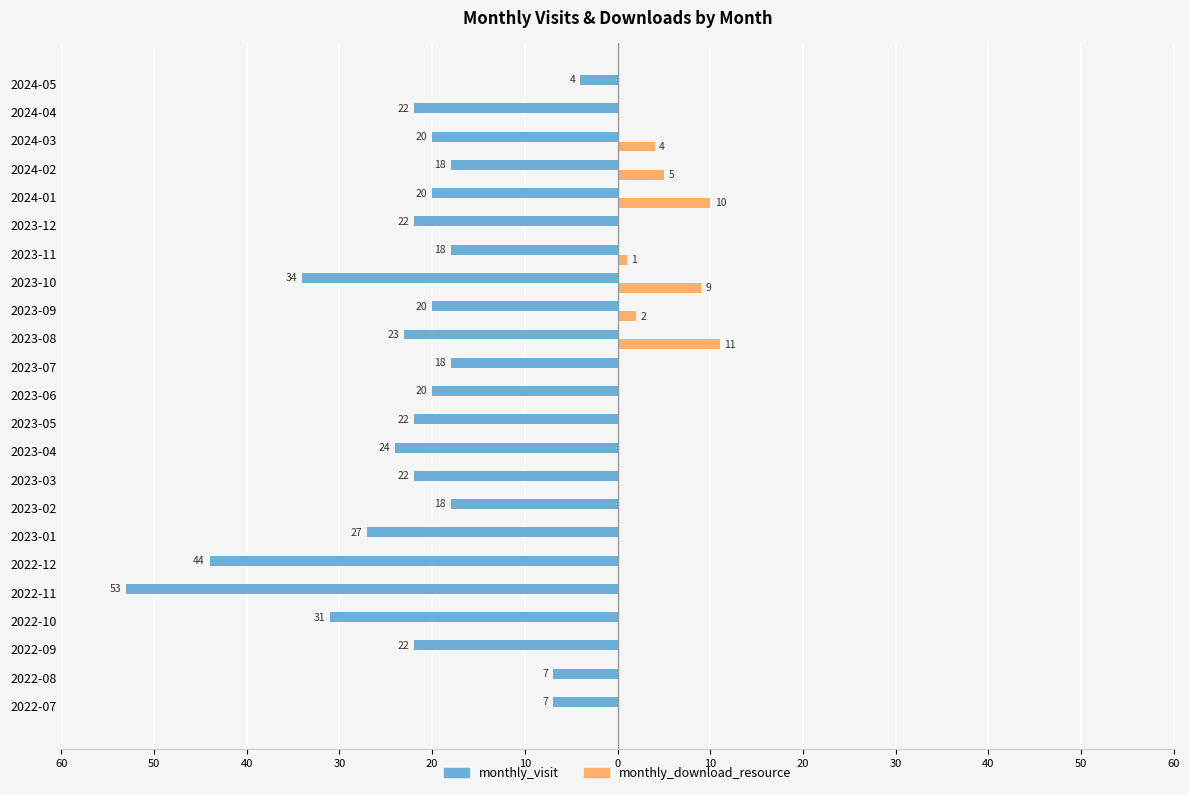

What is the difference between the second highest and second lowest values in the monthly_visit series?

37